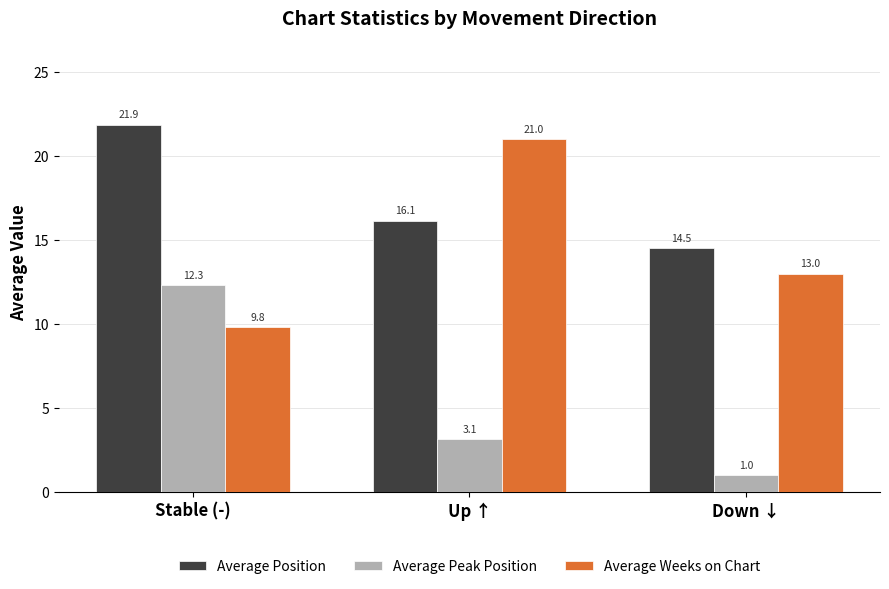

What is the difference between the maximum and minimum values in the Average Position series?

7.4